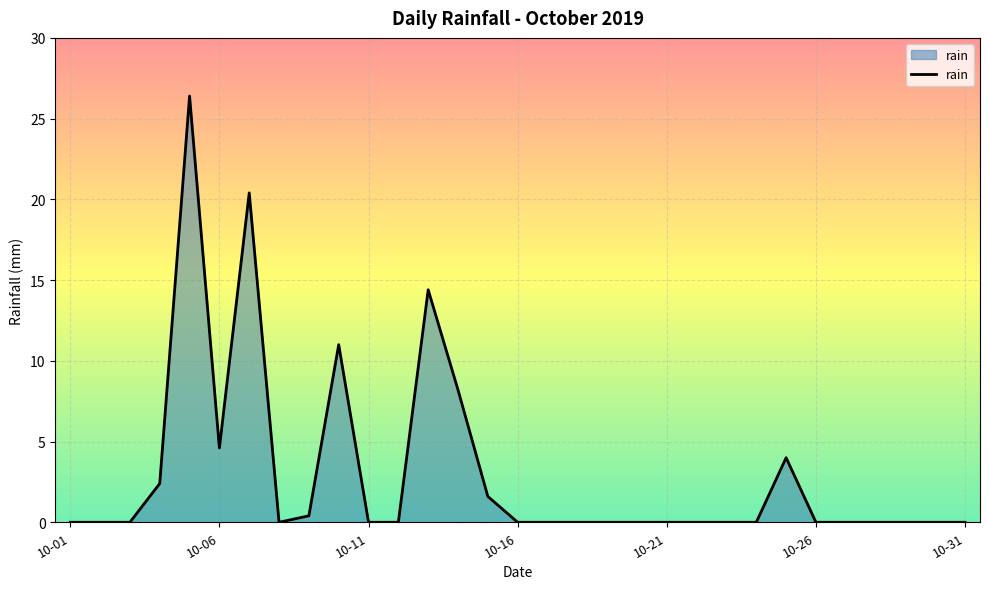

What is the maximum value shown in the chart?

26.4